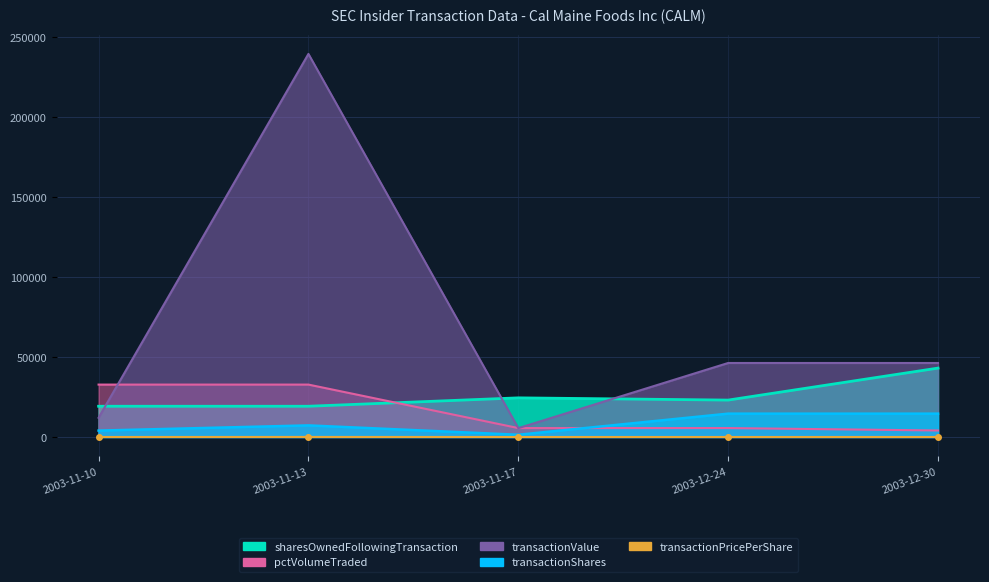

Which has a higher value, 2003-12-24 or 2003-12-30?

2003-12-24